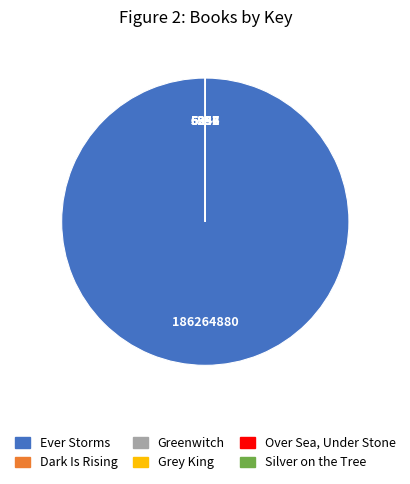

Is there a majority slice in this chart?

Yes